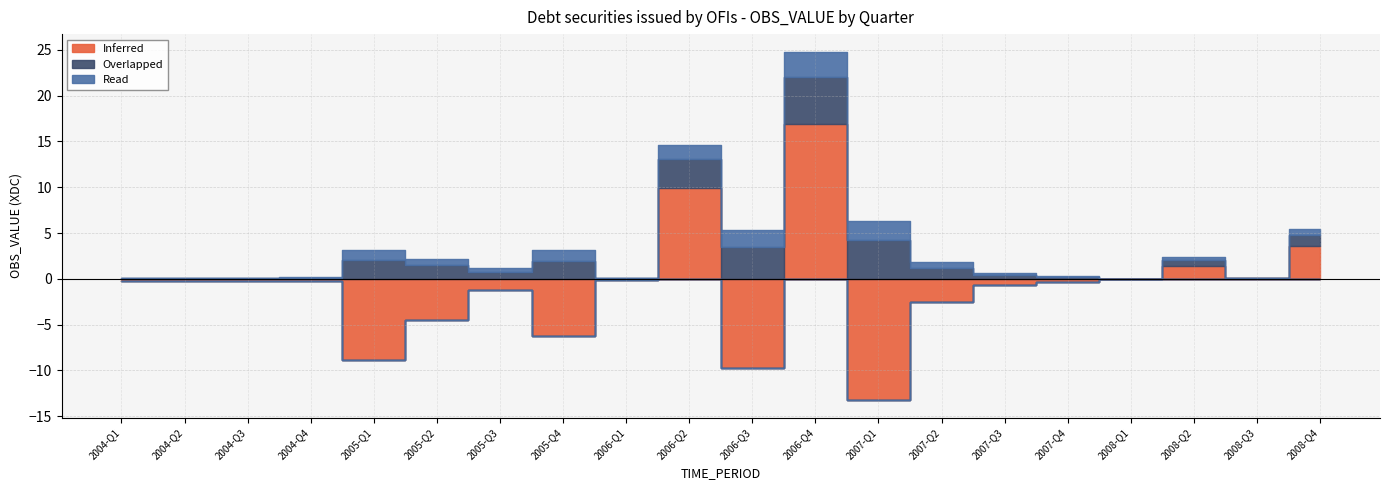

How many data points does each series have?

20